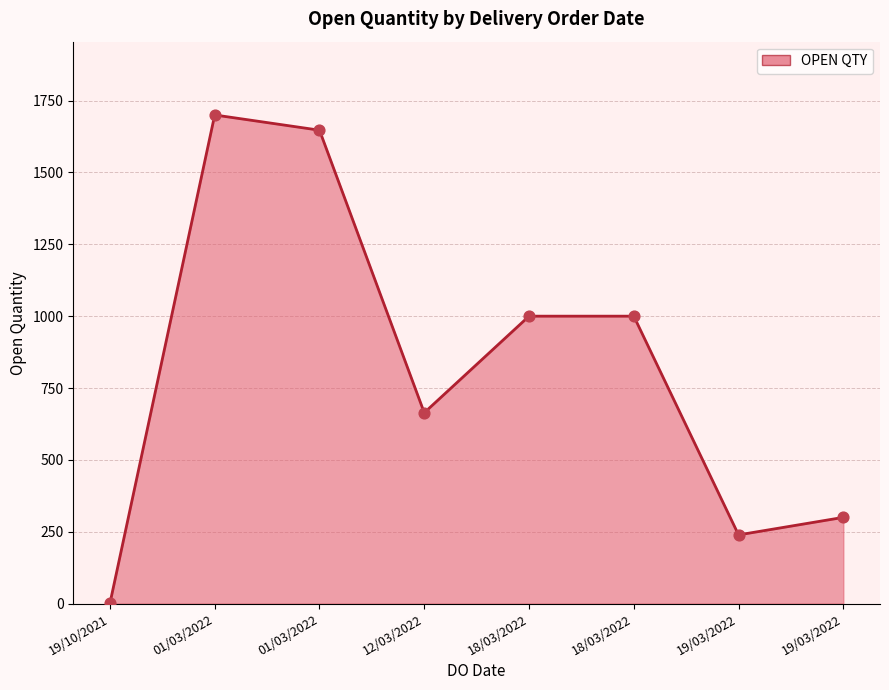

What is the change in value from 18/03/2022 to 19/03/2022?

-761